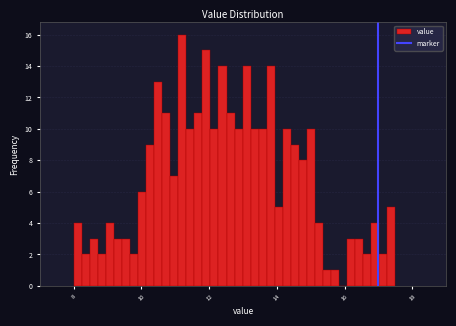

Around what value on the x-axis is the tallest bar? Give the approximate position of its centre, as read against the axis.

11.2